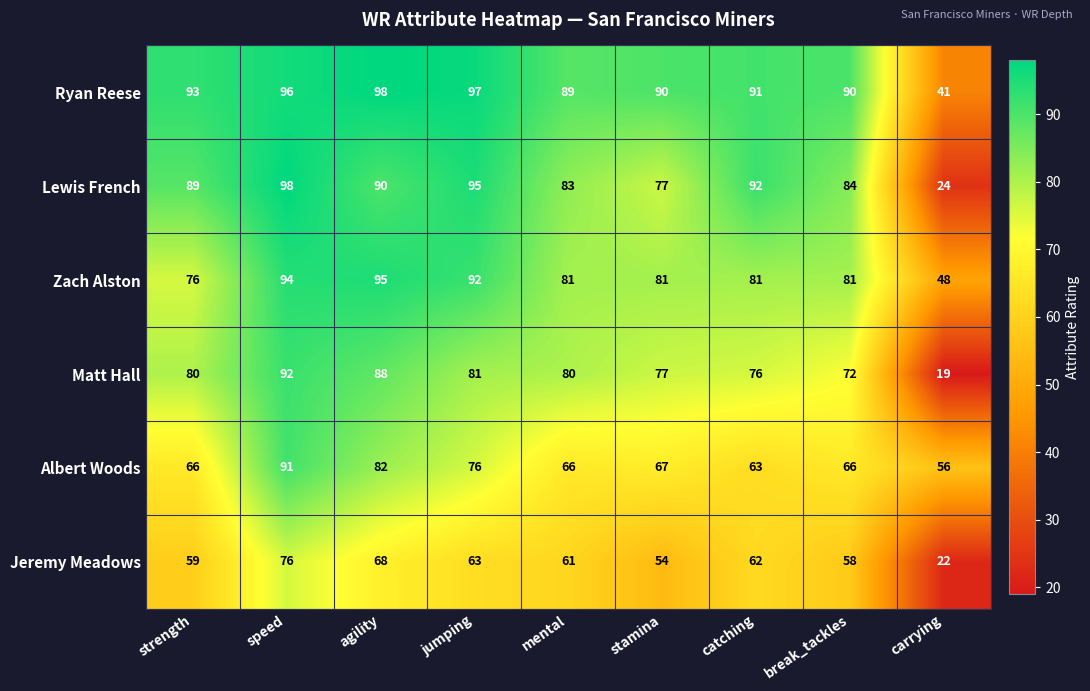

At which label is Matt Hall closest to 55?

break_tackles